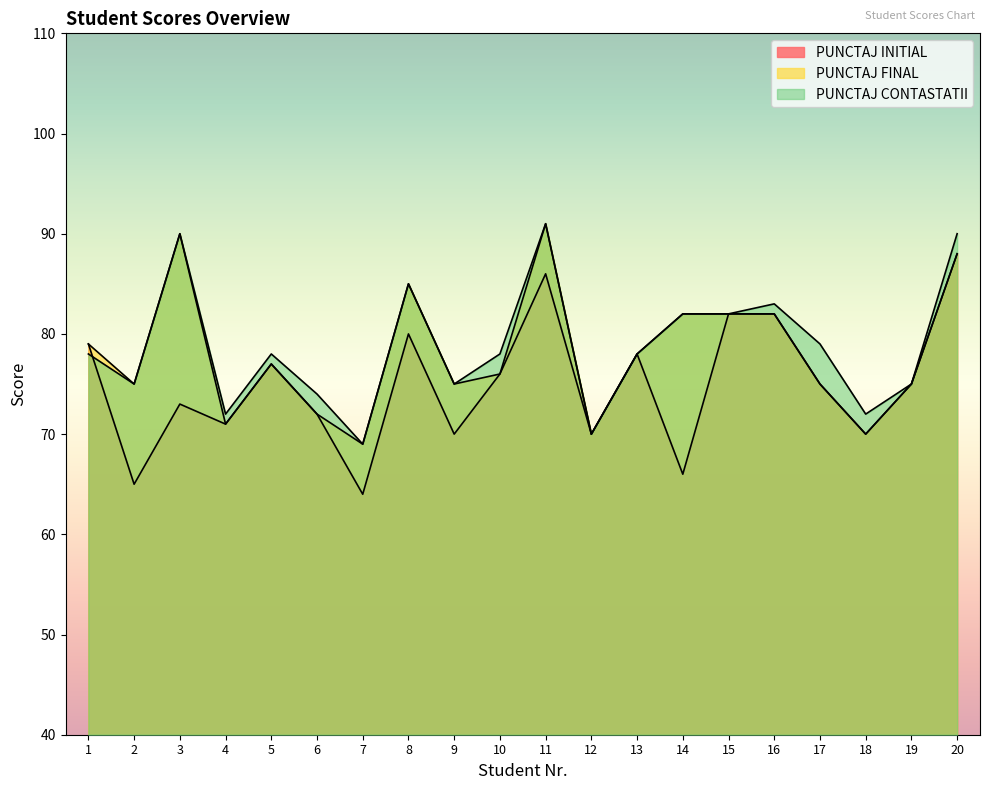

List the series in order of their peak value, lowest first.

PUNCTAJ INITIAL, PUNCTAJ FINAL, PUNCTAJ CONTASTATII